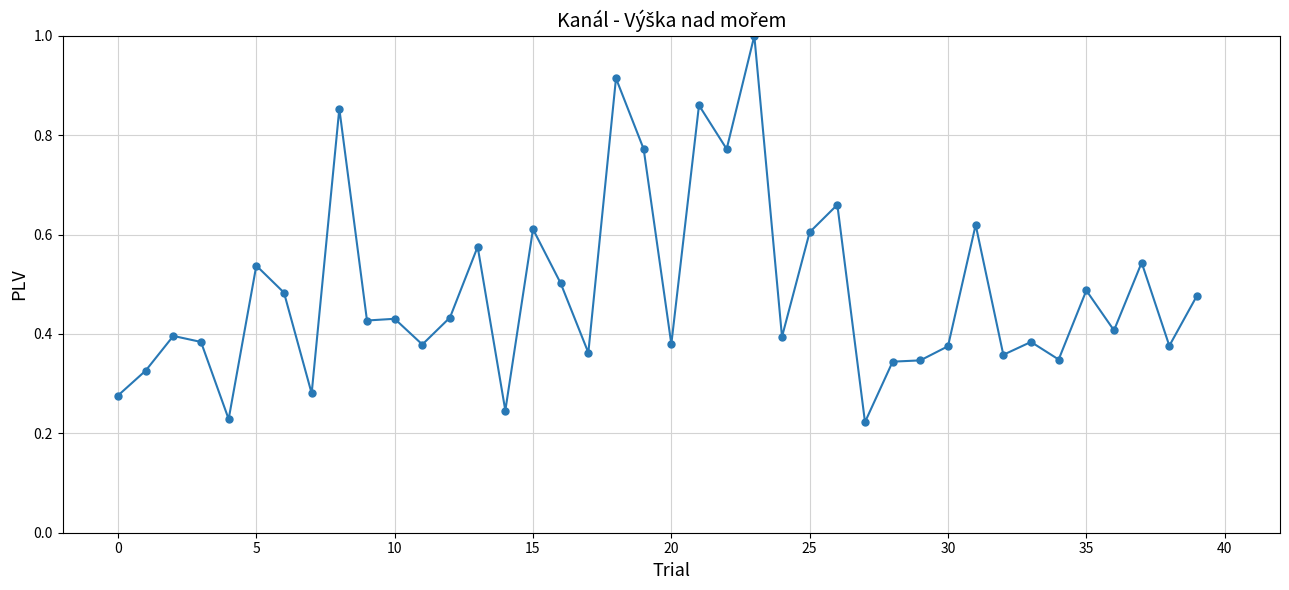

True or false: the data has more than 1 interior local peaks.

True